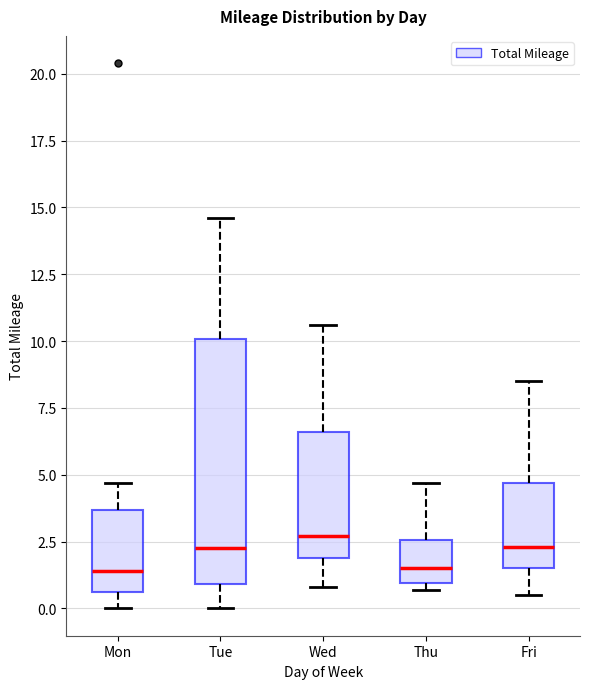

Comparing the boxes themselves (not the whiskers), which one is the tallest?

Tue